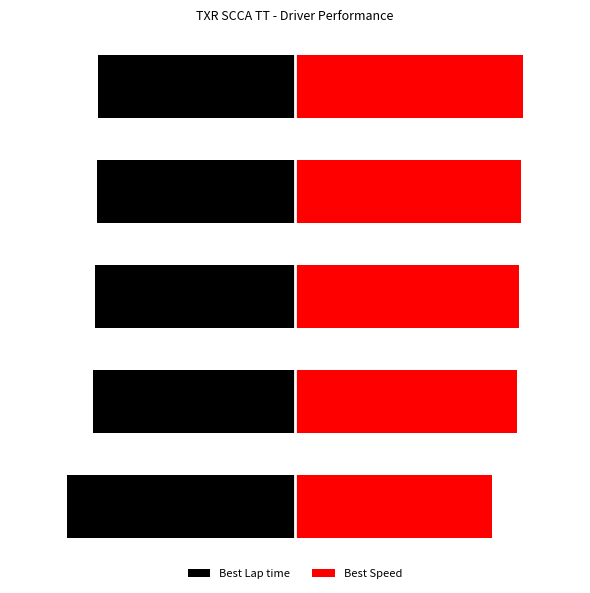

Which series has the widest spread of values?

Best Speed